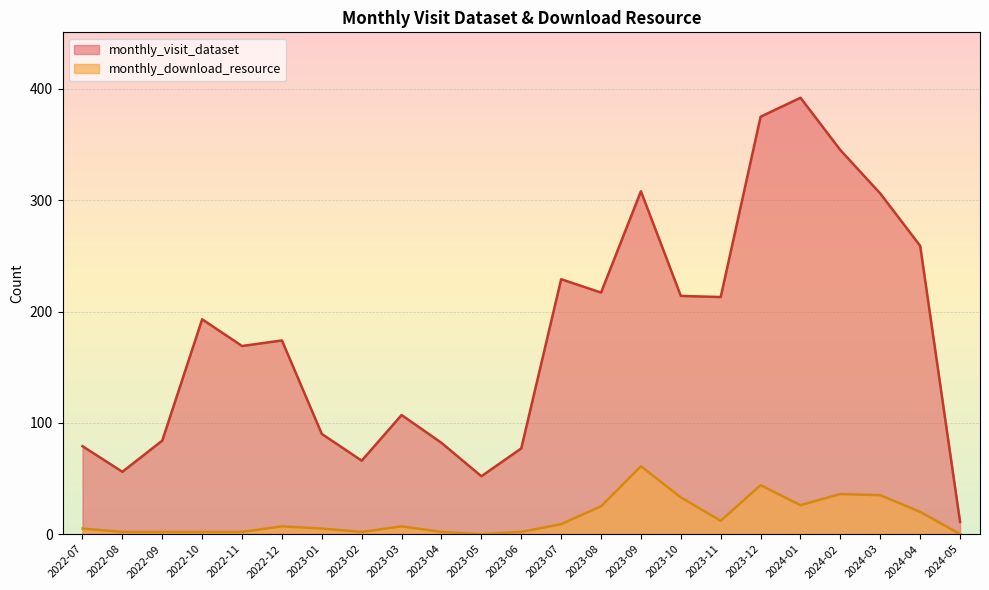

Between 2022-07 and 2024-01, which is larger?

2024-01